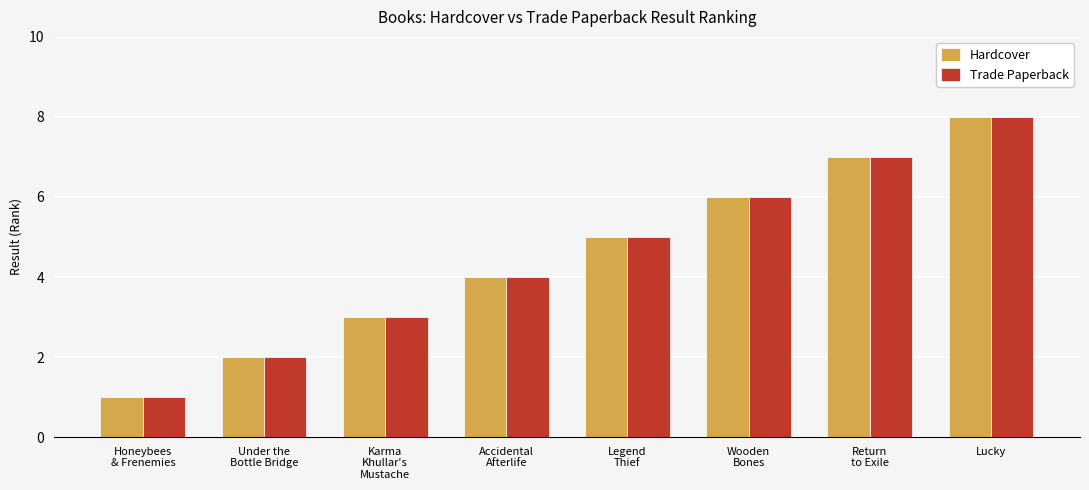

What is the sum of all Trade Paperback values?

36